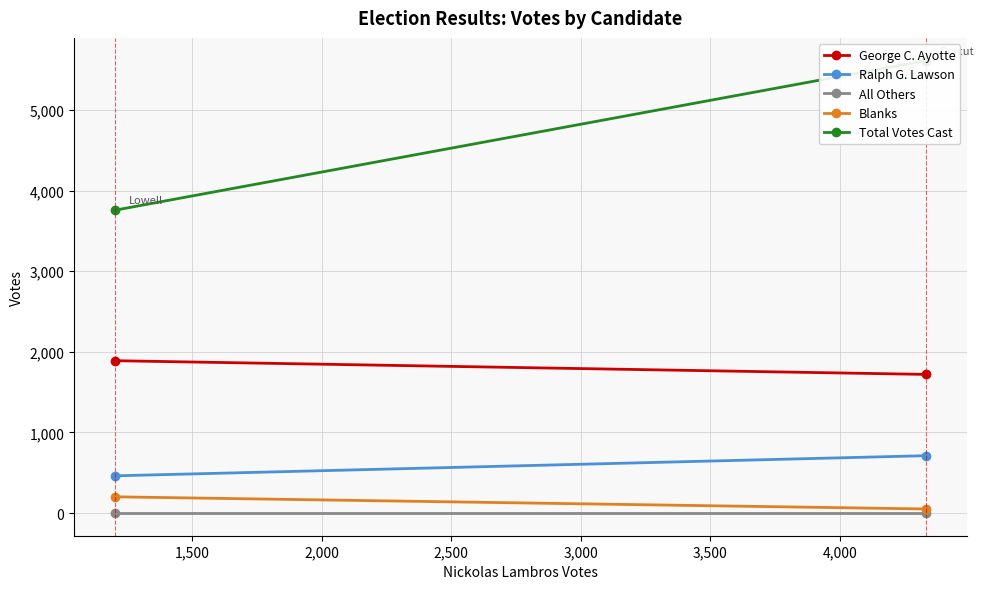

The value of Ralph G. Lawson at 1,000 is 988. True or false?

False